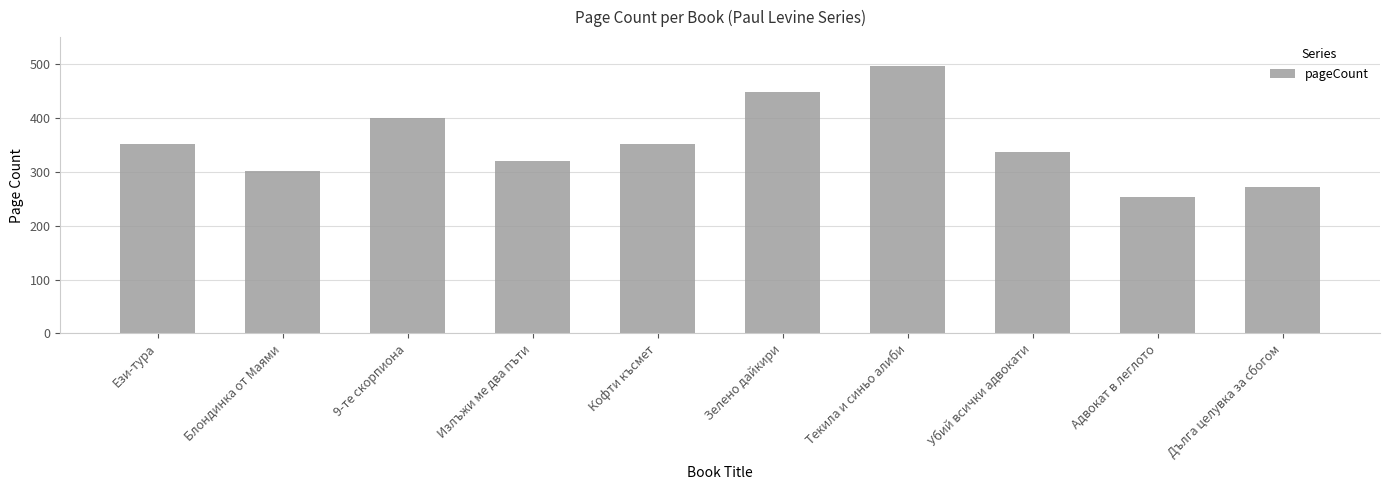

What is the approximate value at Ези-тура, to the nearest 5?

350